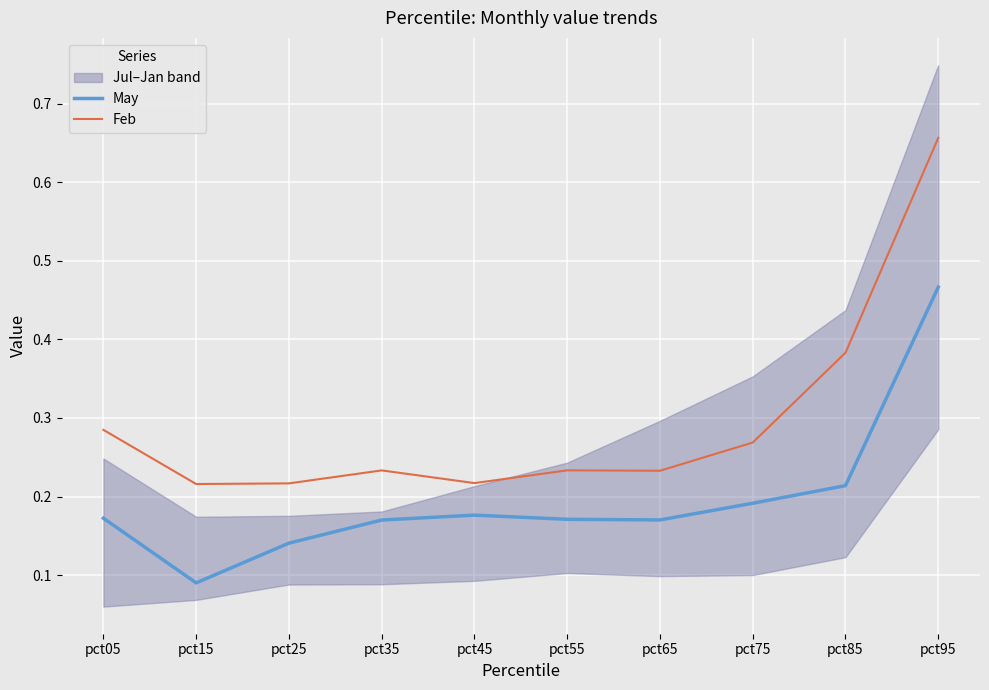

At which label does Feb reach its peak?

pct95